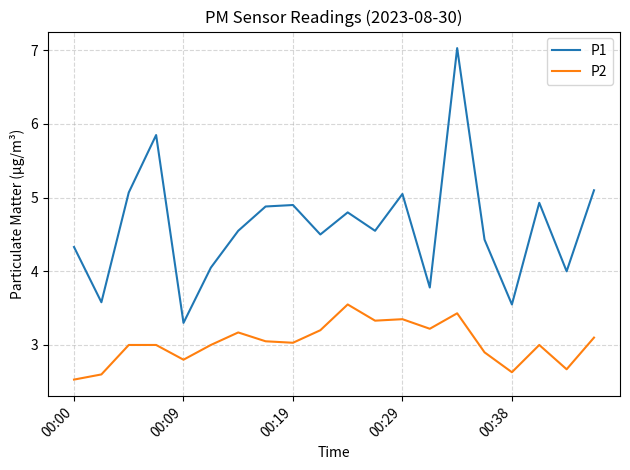

True or false: P2 and P1 cross at least once.

False